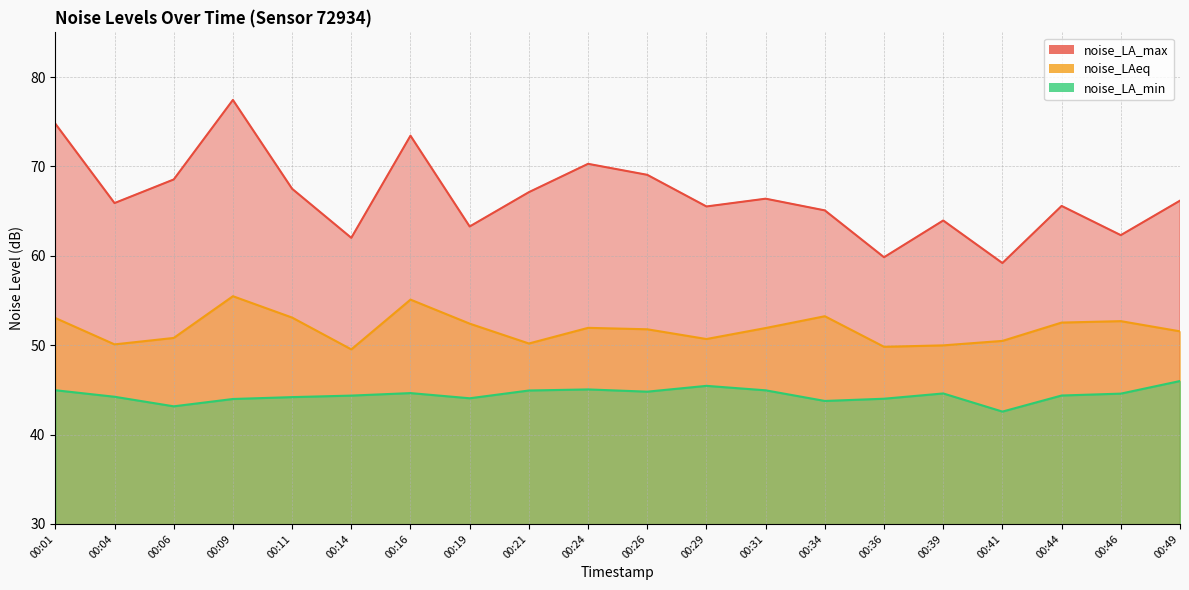

What is the minimum value shown in the chart?

42.6